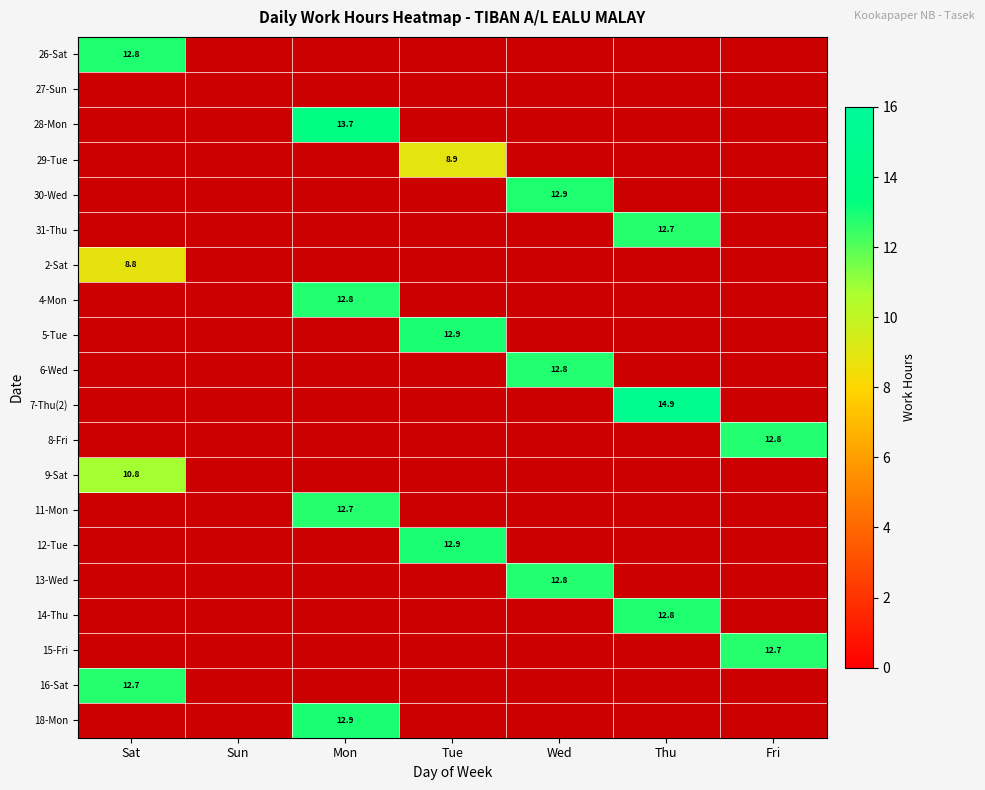

The value of 11-Mon at Mon is 12.7. True or false?

True